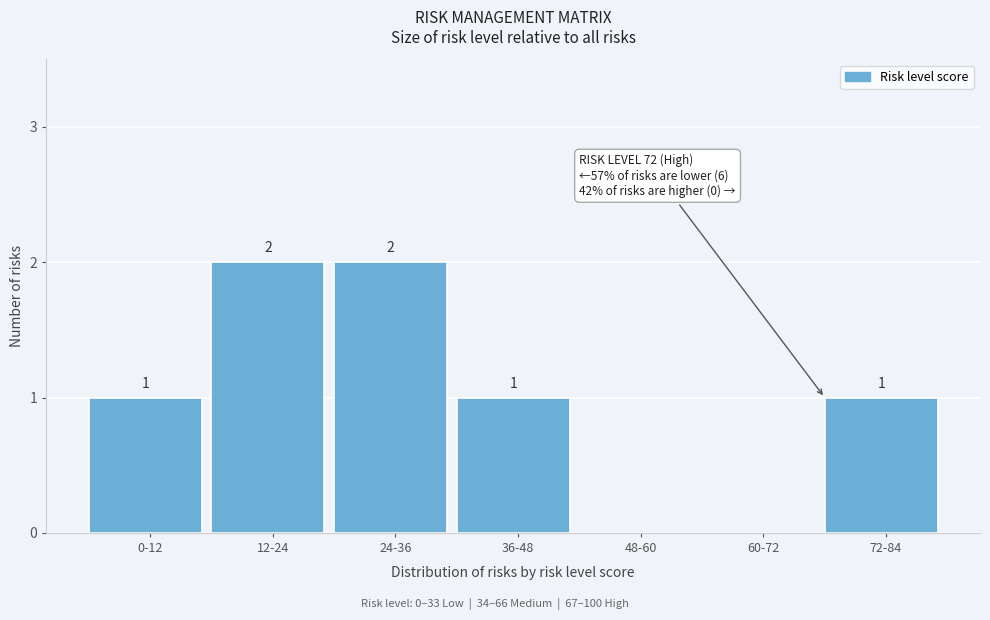

Reading right to left, what are all the values shown in this chart?

72-84=1	60-72=0	48-60=0	36-48=1	24-36=2	12-24=2	0-12=1